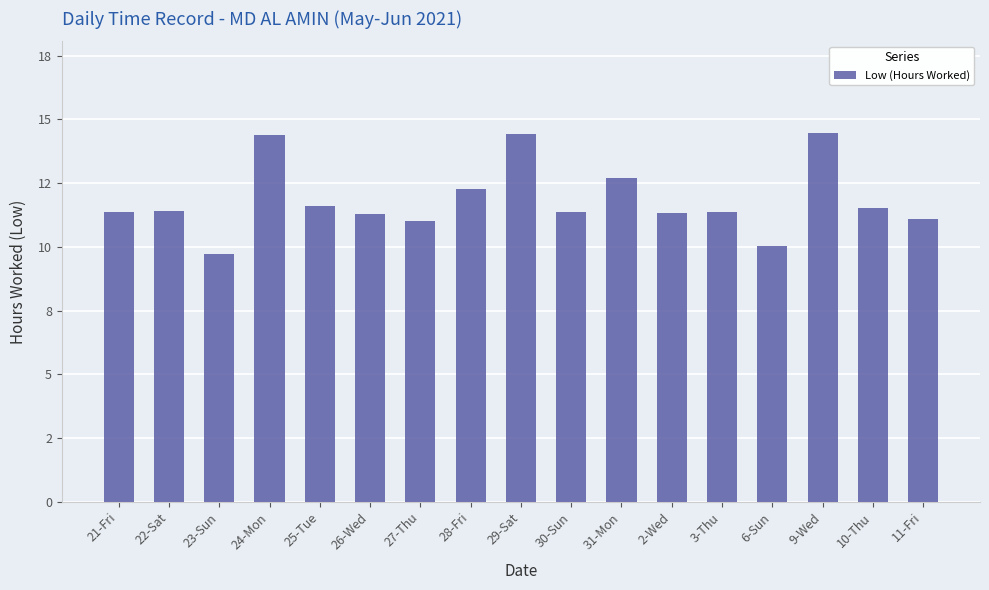

Rank the categories by value from lowest to highest.

23-Sun, 6-Sun, 27-Thu, 11-Fri, 26-Wed, 2-Wed, 21-Fri, 30-Sun, 3-Thu, 22-Sat, 10-Thu, 25-Tue, 28-Fri, 31-Mon, 24-Mon, 29-Sat, 9-Wed